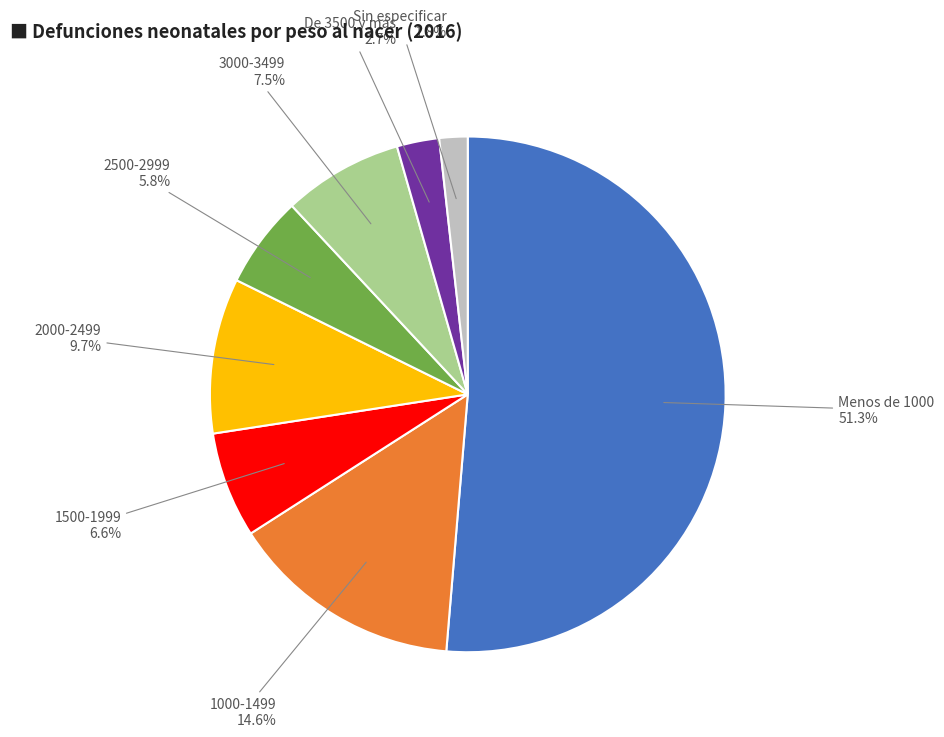

Which slice is the smallest?

Sin especificar